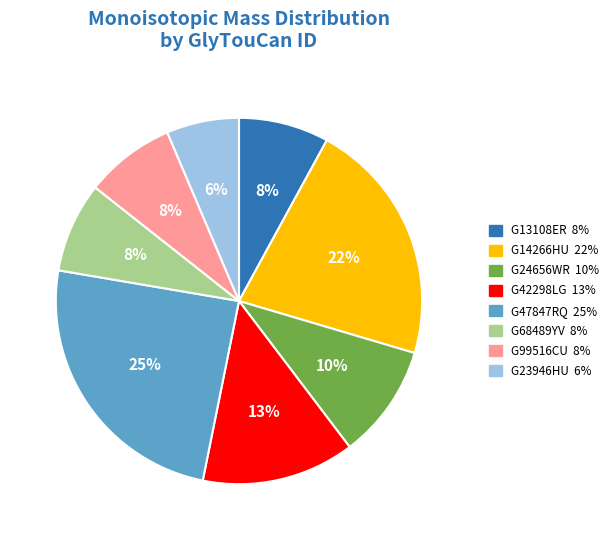

Does G24656WR represent more than half of the total?

No